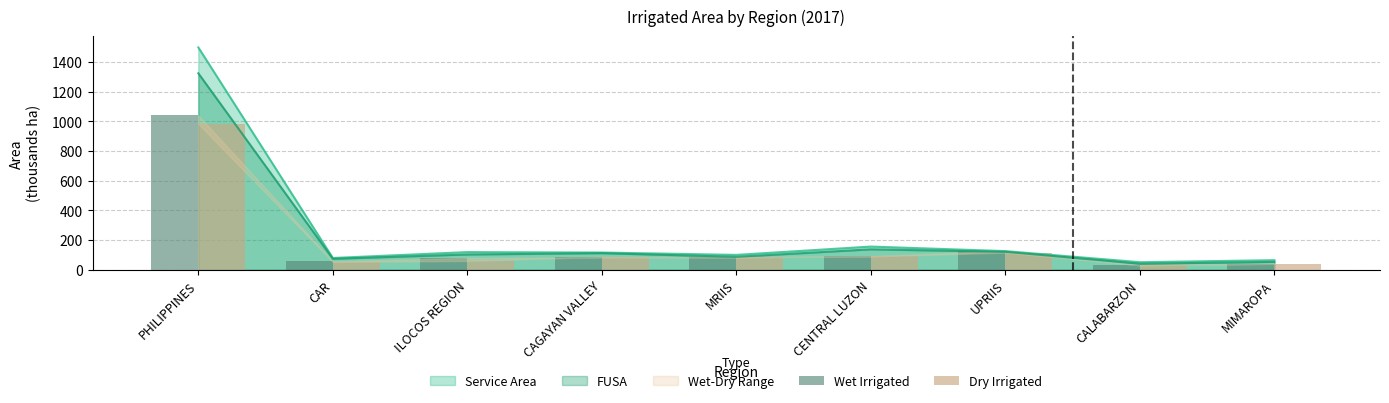

At which category is the sum across all series the highest?

PHILIPPINES